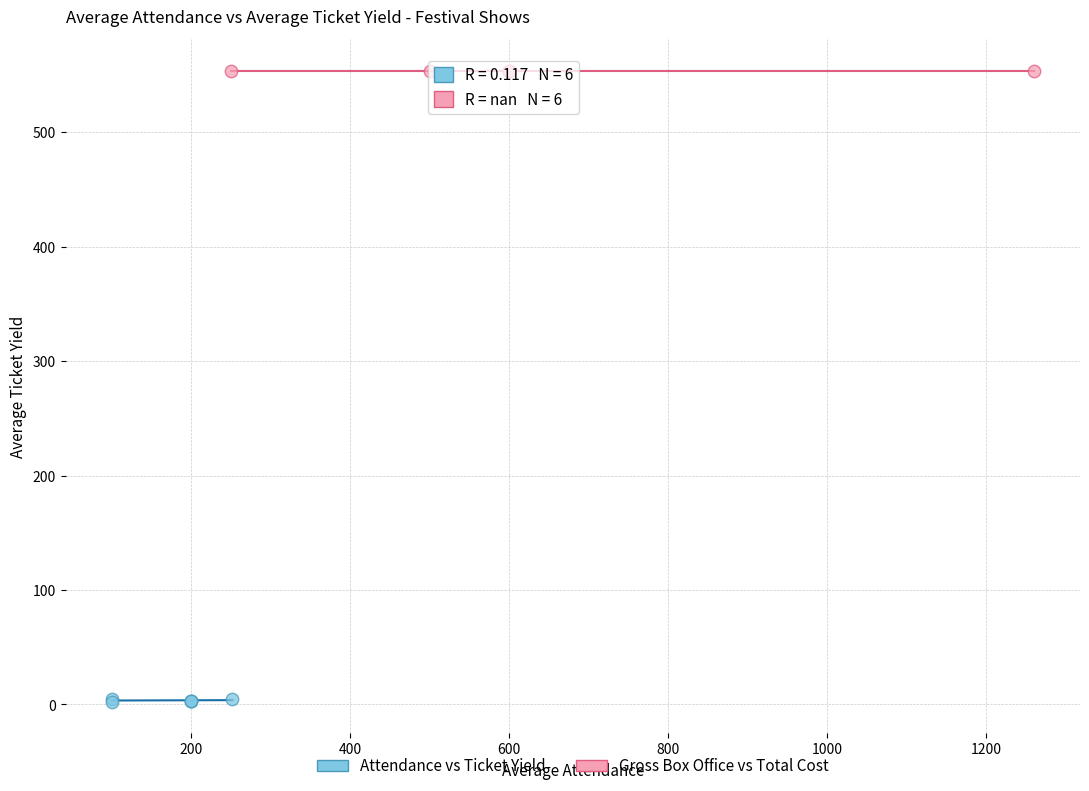

Which series contains the highest Y value?

Gross Box Office vs Total Cost